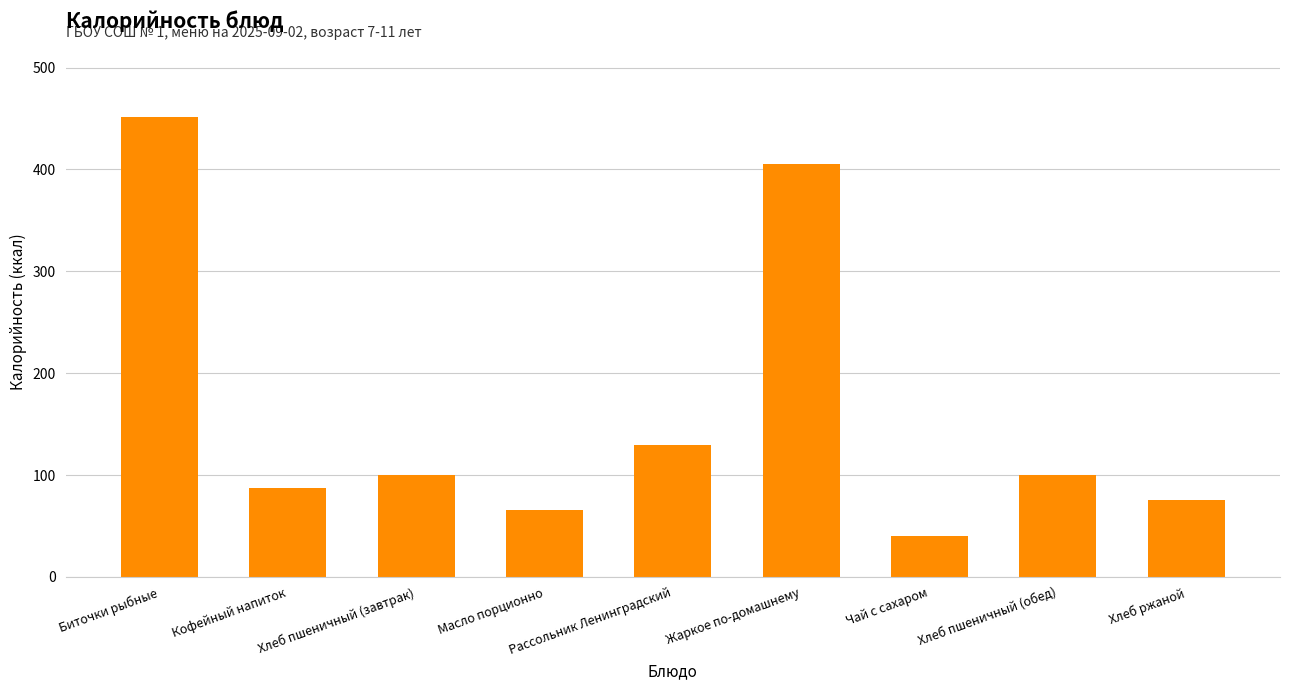

Is it true that the value at Биточки рыбные is 451.3?

True